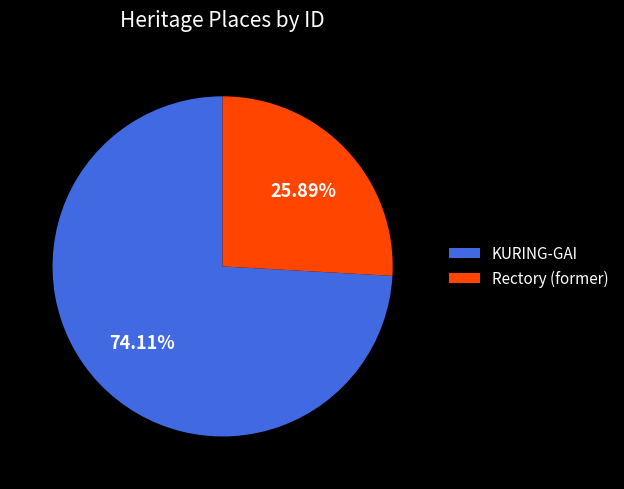

The Rectory (former) slice represents 32% of the pie. True or false?

False